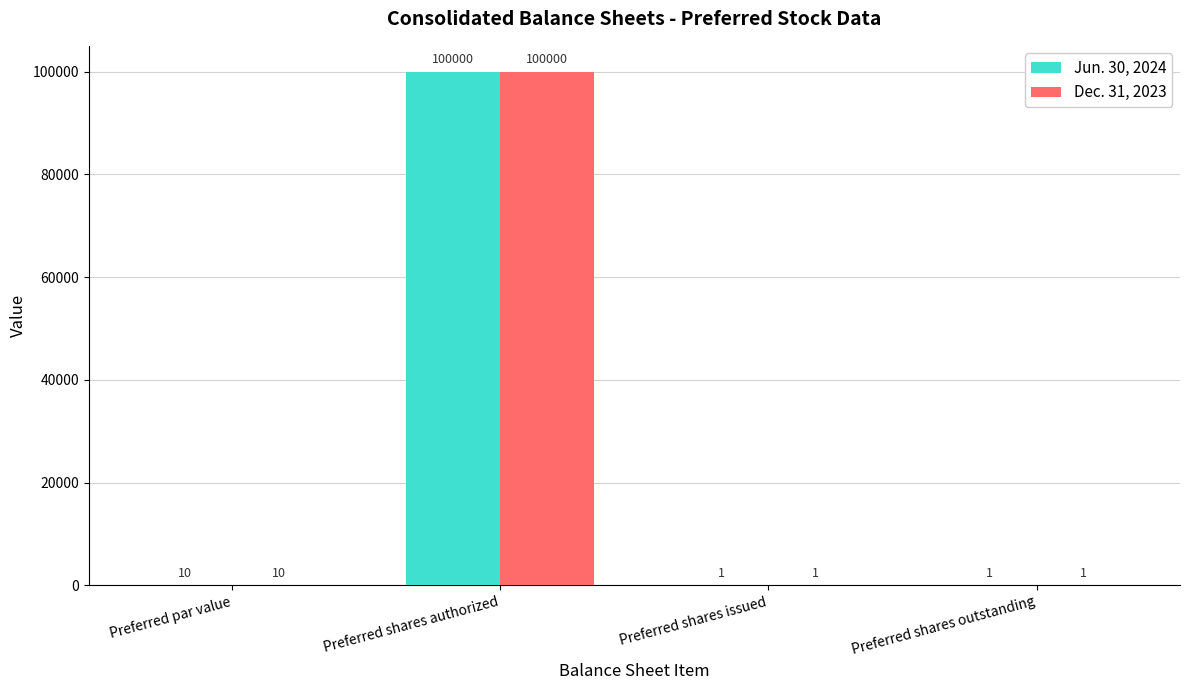

The value of Jun. 30, 2024 at Preferred shares authorized is 100000. True or false?

True